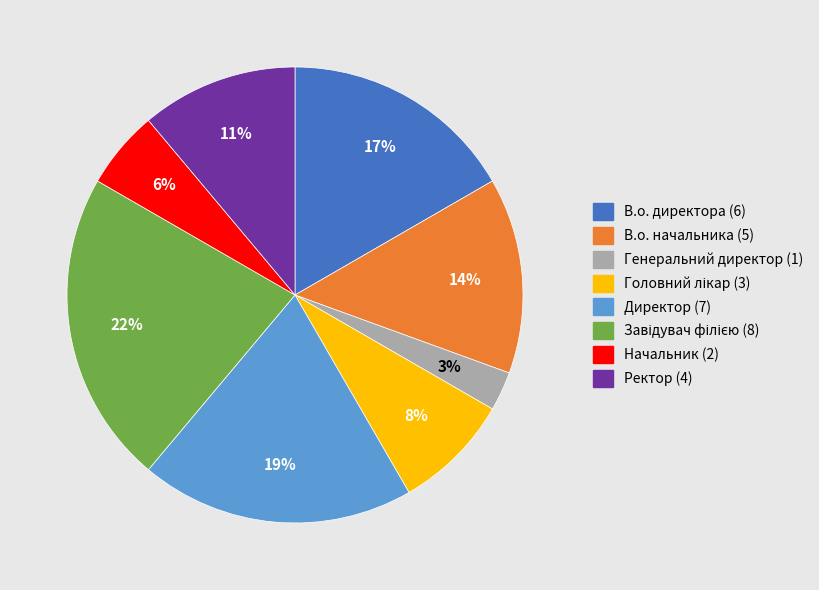

Count the number of slices in the pie.

8